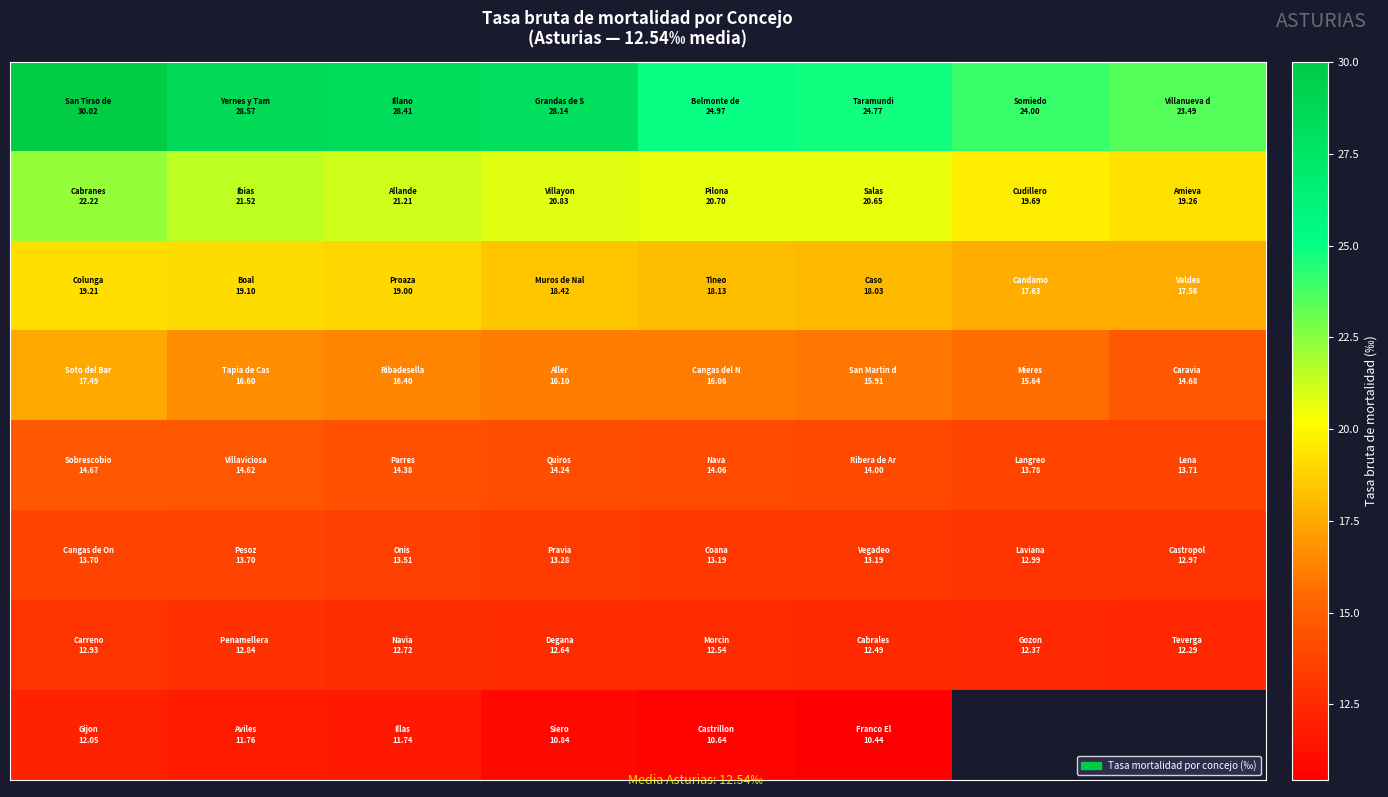

At how many categories does at least one series exceed 18?

8